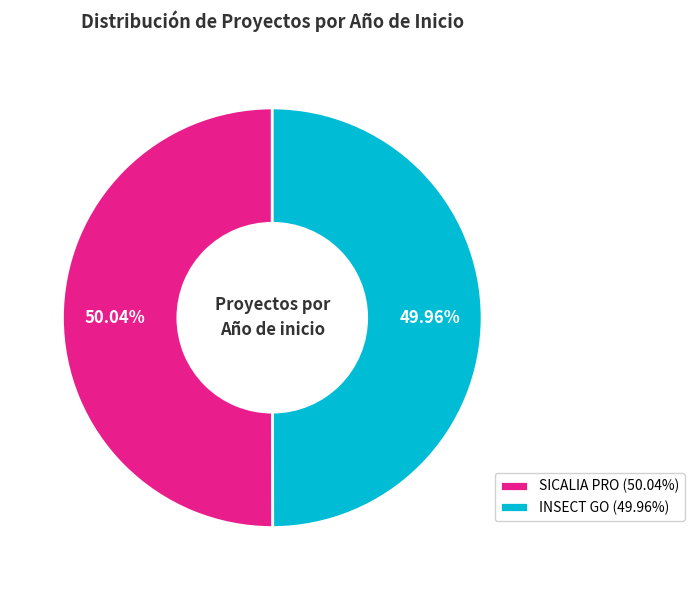

Does any single category account for the majority?

Yes